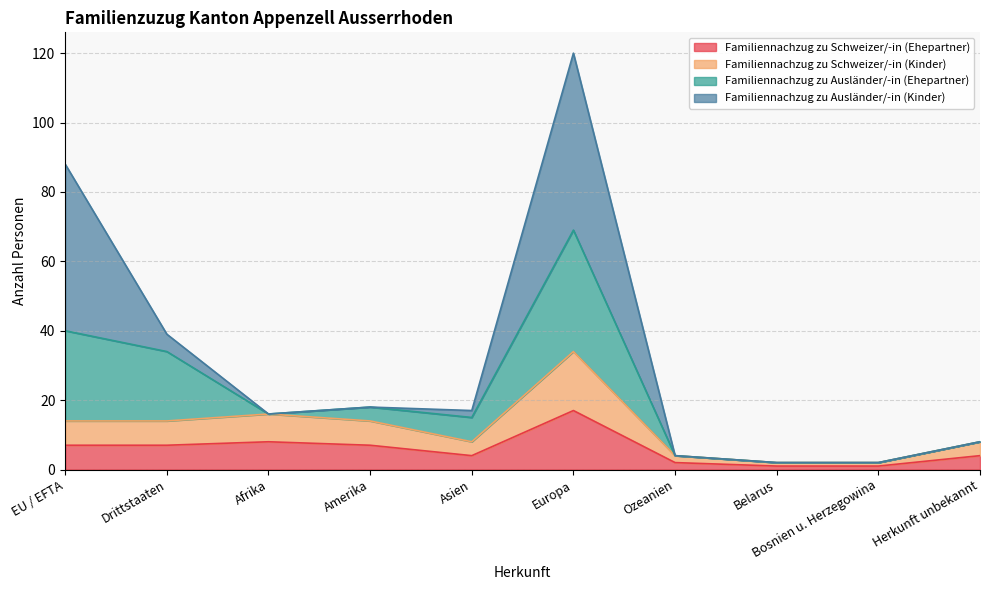

Does the chart display data point markers on the line(s)?

No